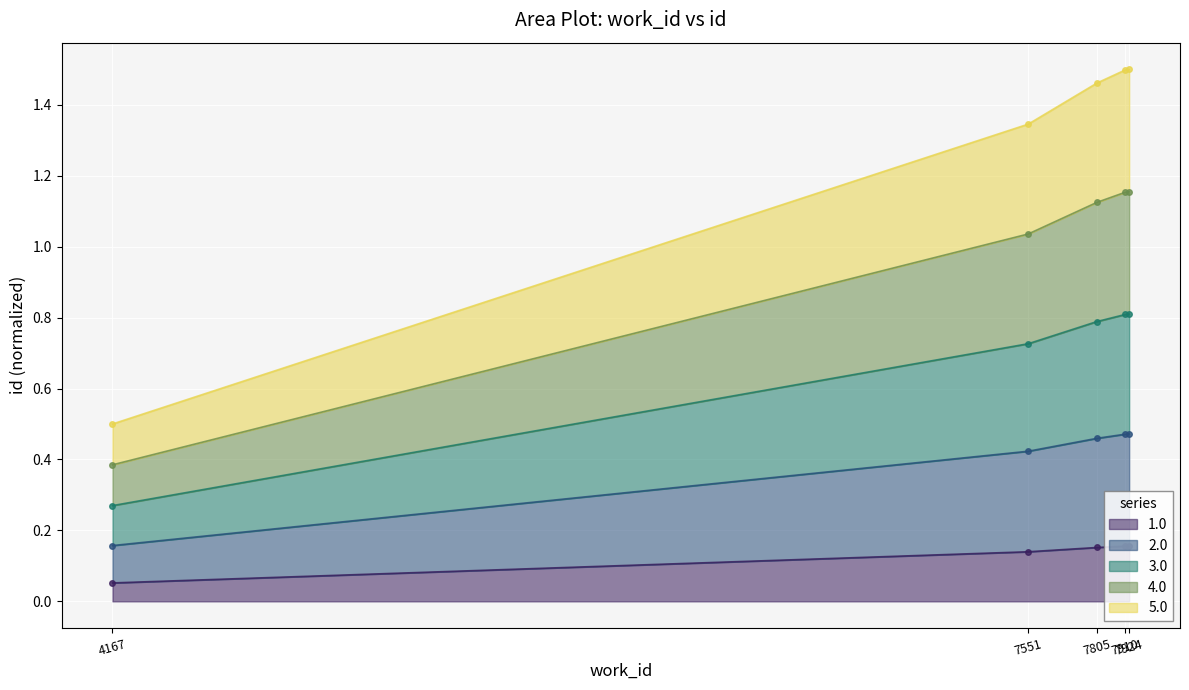

The value of work_id_1 at 7551 is 0.1. True or false?

True